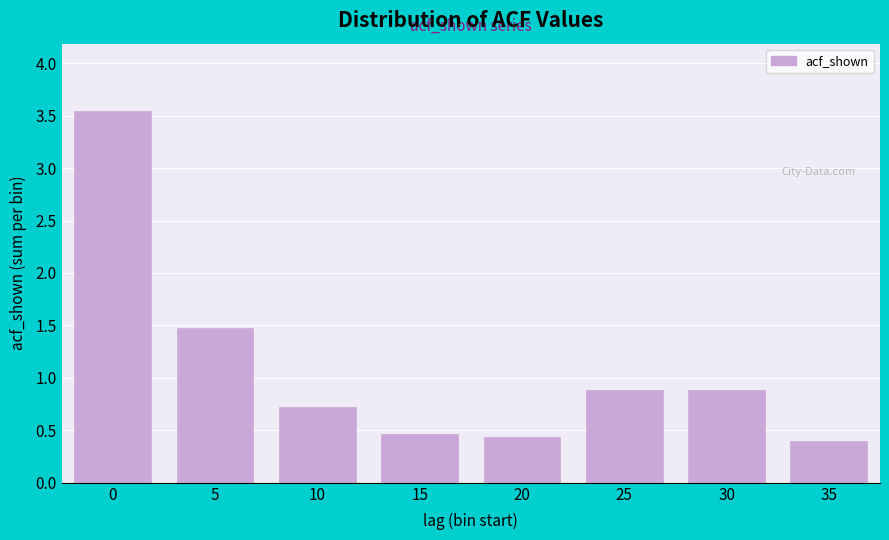

Approximately how many times larger is the value at 0 compared to 5?

2.4